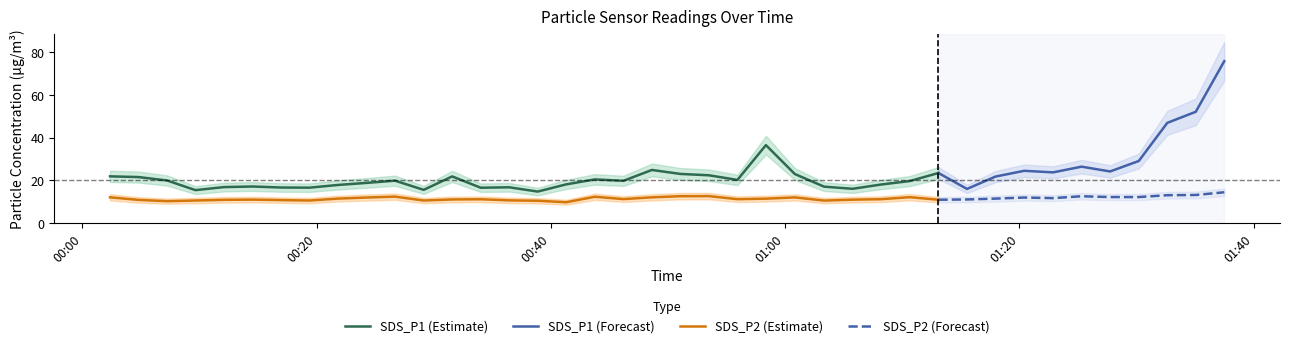

Rank the series by their average value, from highest to lowest.

SDS_P1, SDS_P2